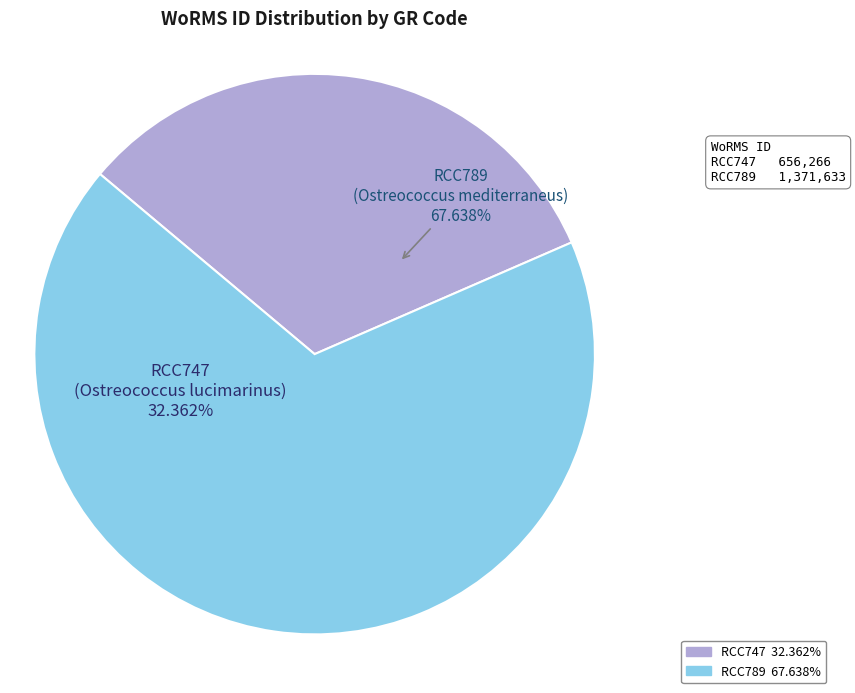

Rank the categories by value from highest to lowest.

RCC789, RCC747